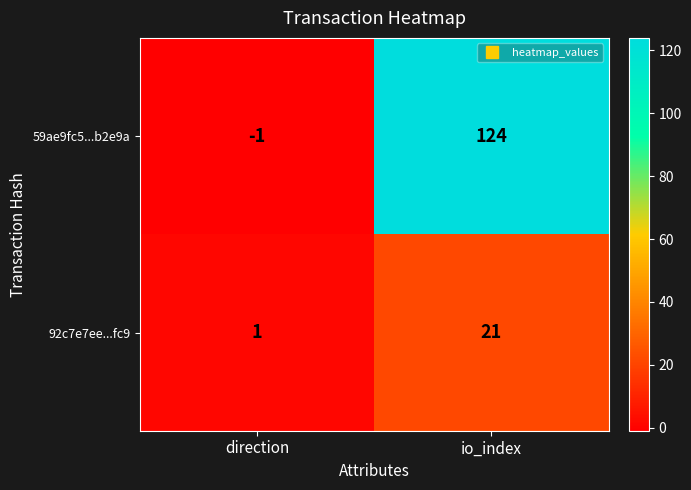

What is the total value across all series at io_index?

145